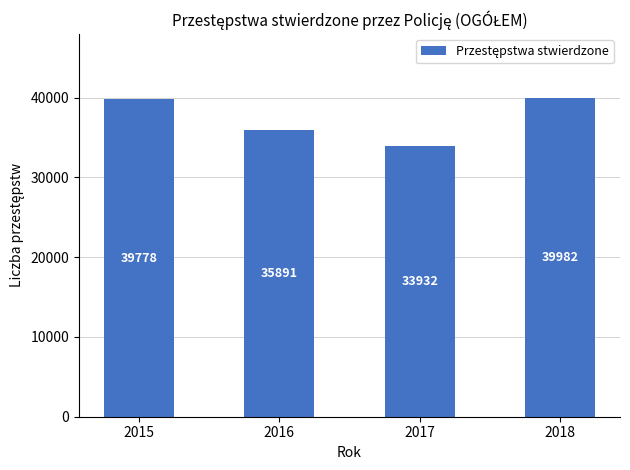

Does the chart contain stacked bars?

No